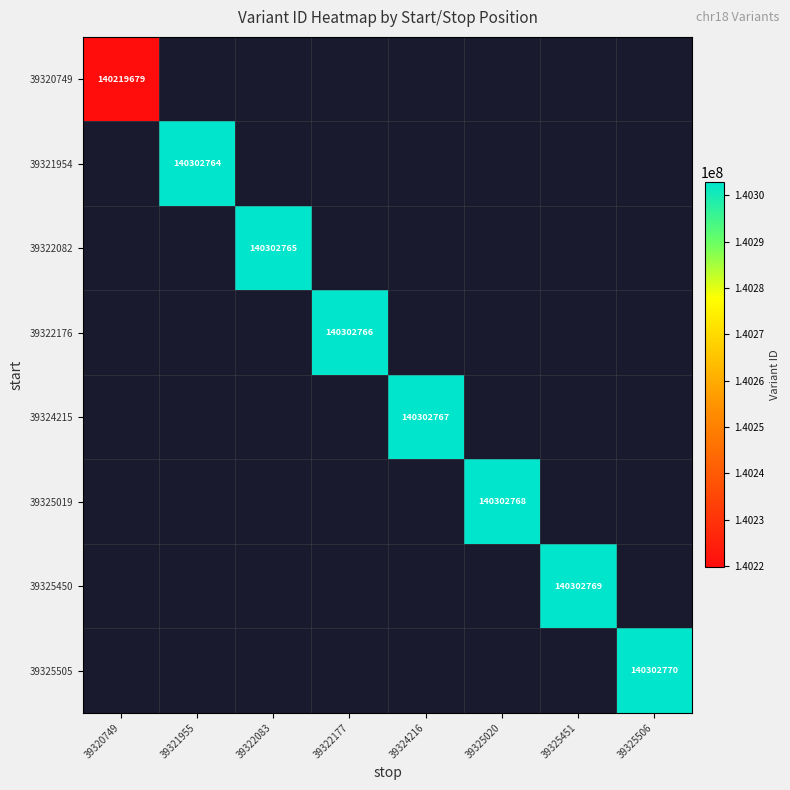

Rank the categories by 39321954 value from lowest to highest.

39320749, 39321955, 39322083, 39322177, 39324216, 39325020, 39325451, 39325506